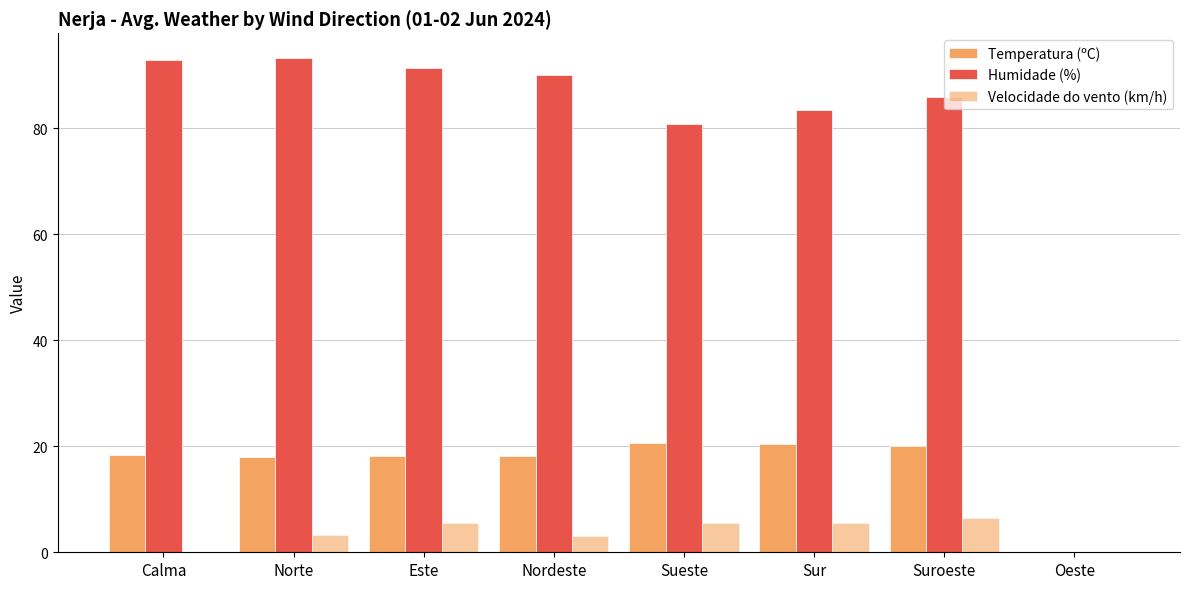

What is the value of the Temperatura (ºC) bar at the 6th from the left?

20.5